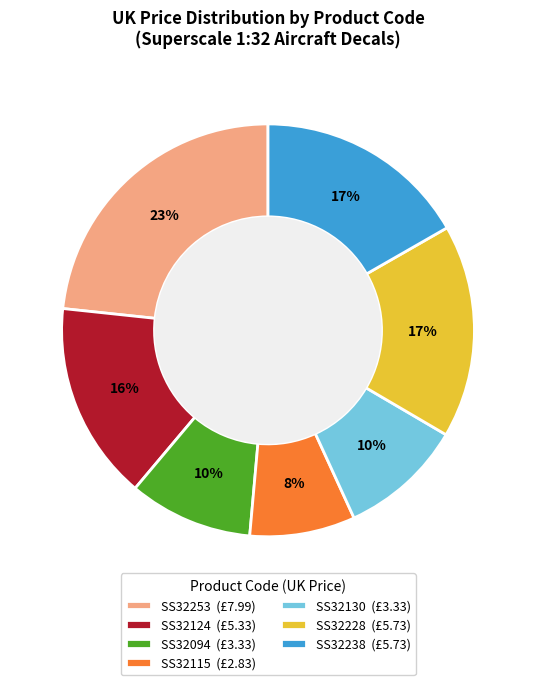

Is there any slice that represents more than half of the pie?

No